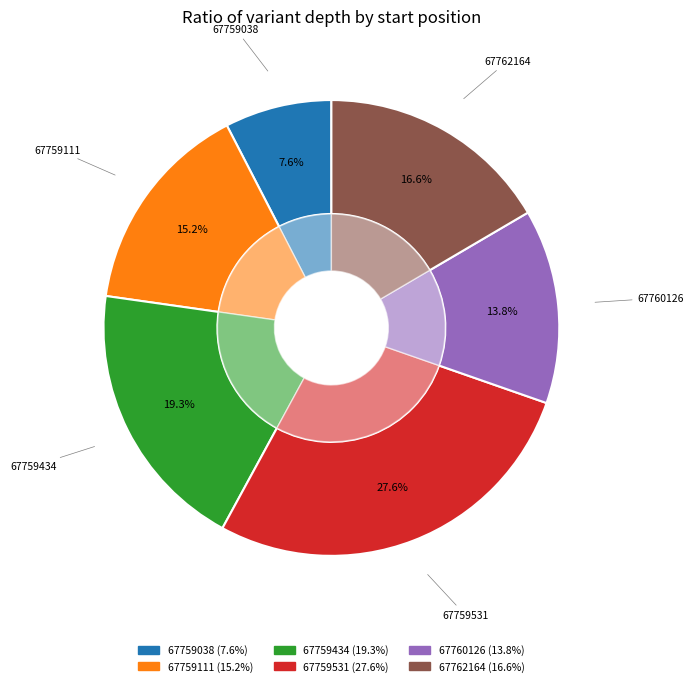

To the nearest percent, what is the combined percentage of 67759038 and 67759531?

35%